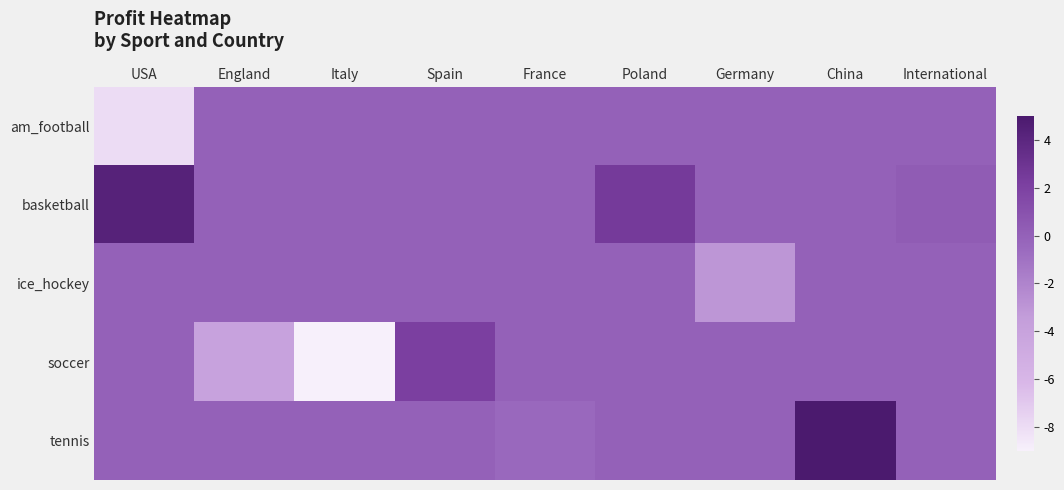

Reading right to left, list all the values displayed in this chart.

am_football: International=0.0	China=0.0	Germany=0.0	Poland=0.0	France=0.0	Spain=0.0	Italy=0.0	England=0.0	USA=-8.0
basketball: International=0.3	China=0.0	Germany=0.0	Poland=2.5	France=0.0	Spain=0.0	Italy=0.0	England=0.0	USA=4.3
ice_hockey: International=0.0	China=0.0	Germany=-3.0	Poland=0.0	France=0.0	Spain=0.0	Italy=0.0	England=0.0	USA=0.0
soccer: International=0.0	China=0.0	Germany=0.0	Poland=0.0	France=0.0	Spain=2.2	Italy=-9.0	England=-4.0	USA=0.0
tennis: International=0.0	China=5.0	Germany=0.0	Poland=0.0	France=-0.5	Spain=0.0	Italy=0.0	England=0.0	USA=0.0